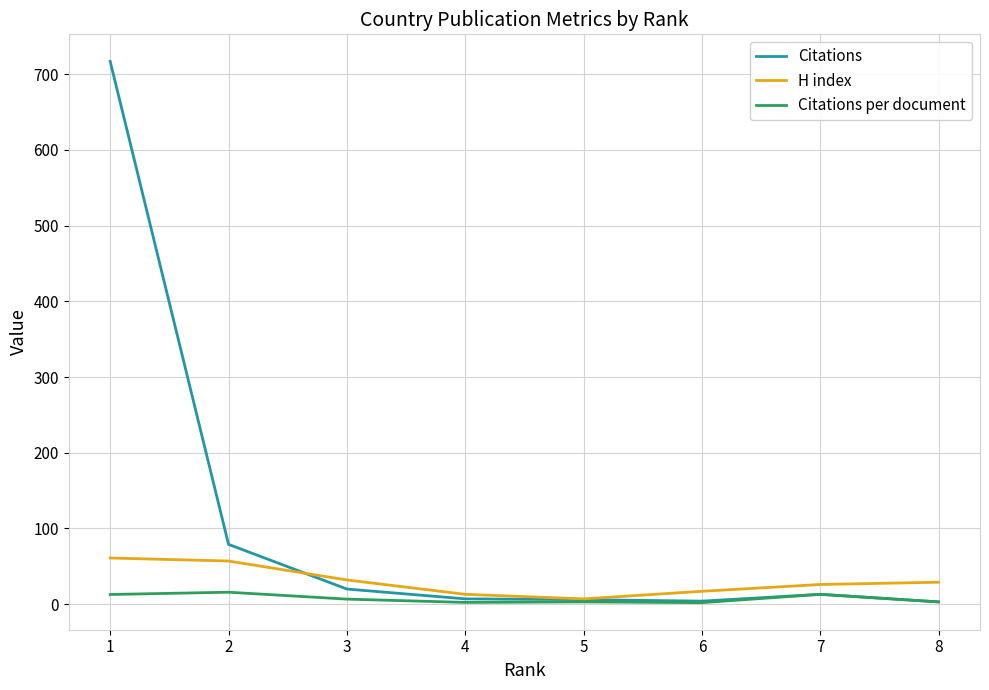

How many distinct data groups are displayed?

3